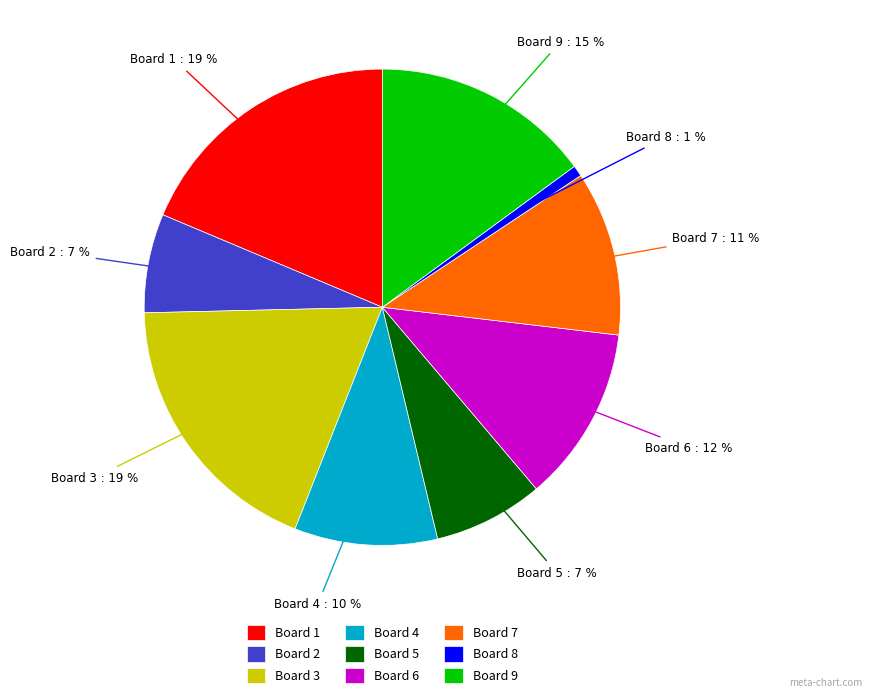

How many segments does this pie chart have?

9